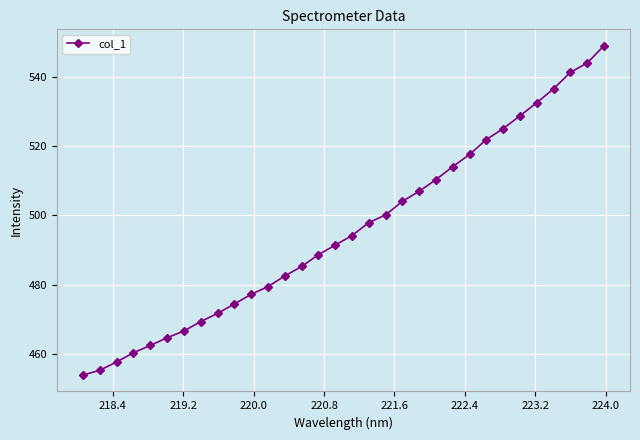

What is the average value?

495.8